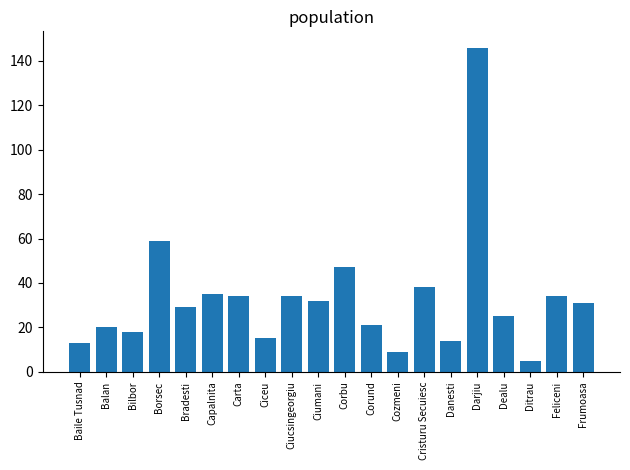

What is the ratio of the value at Dealu to the value at Ditrau?

5.0